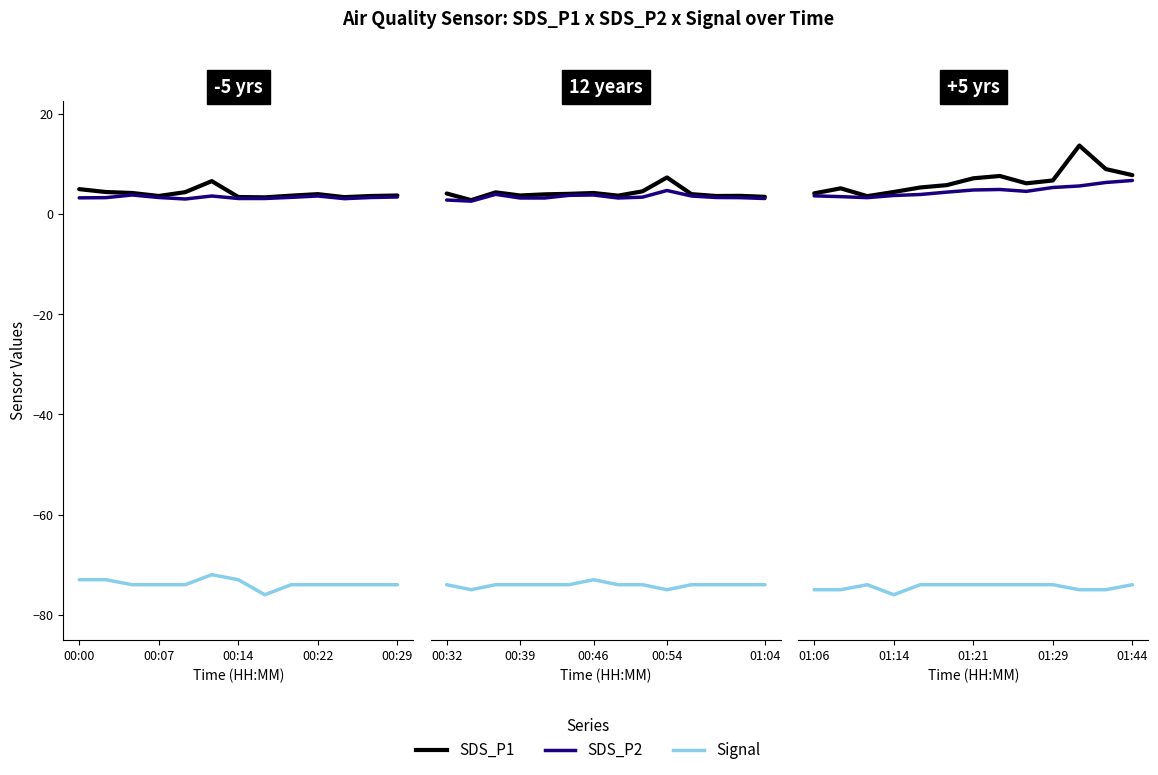

Is the value of SDS_P1 at 01:44 greater than the value of SDS_P2 at 01:06?

Yes